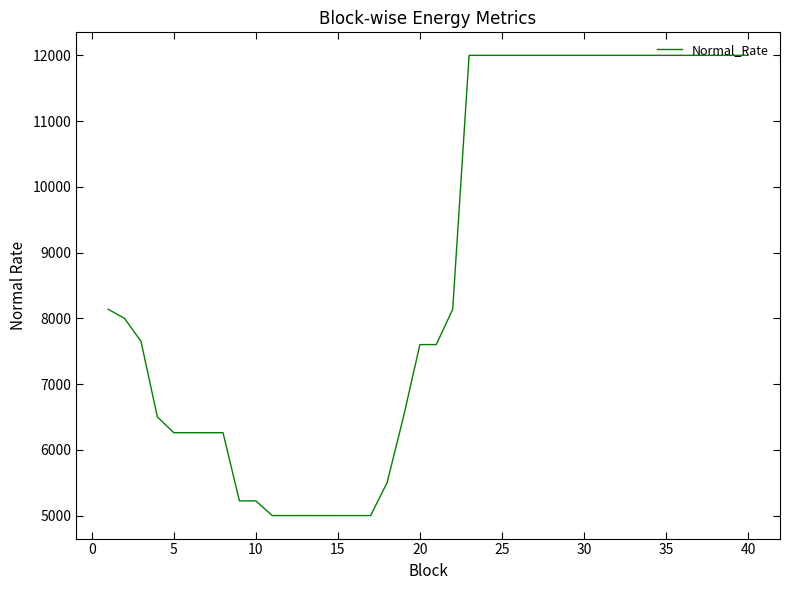

What is the difference between the maximum and minimum values?

6999.8